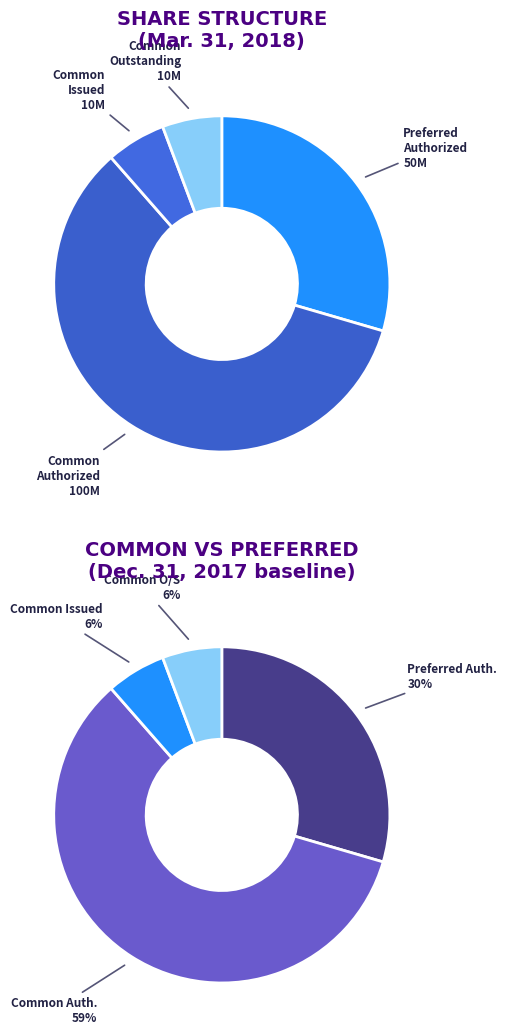

What is the change in value from Preferred Stock, shares authorized to Common Stock, shares issued?

-40300000